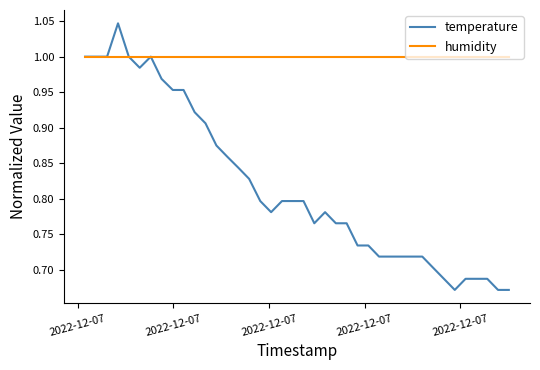

Which series has the widest spread of values?

temperature